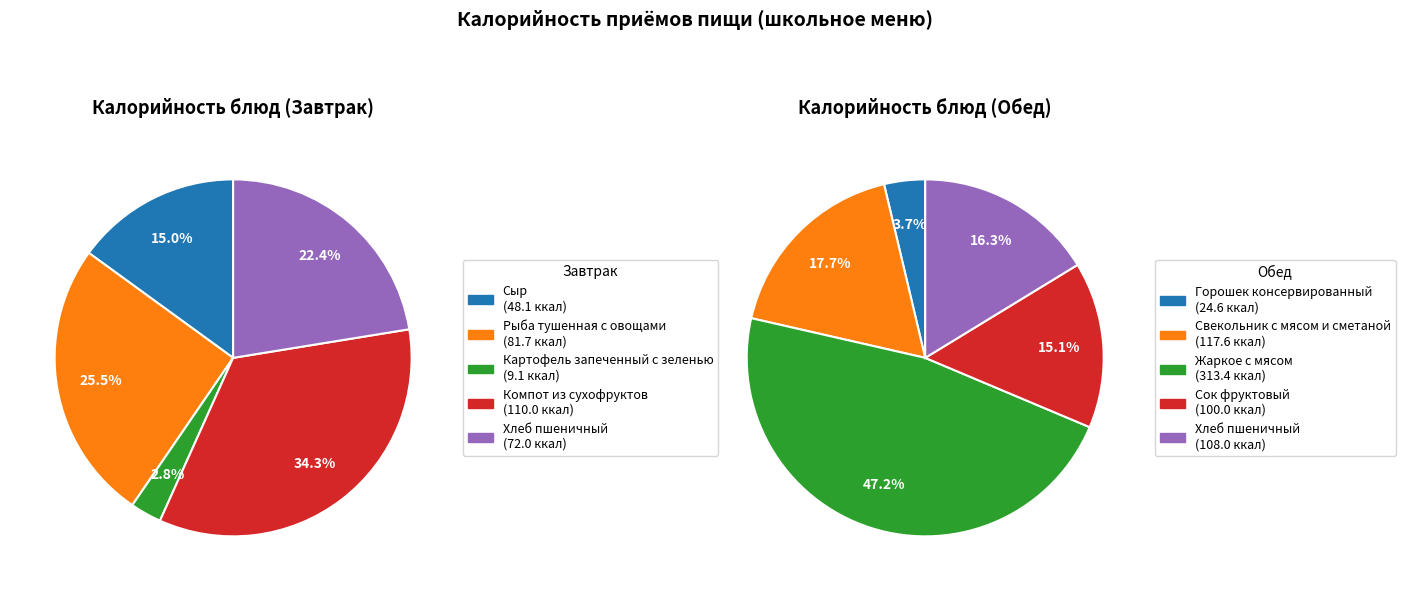

Does Обед represent more than half of the total?

No